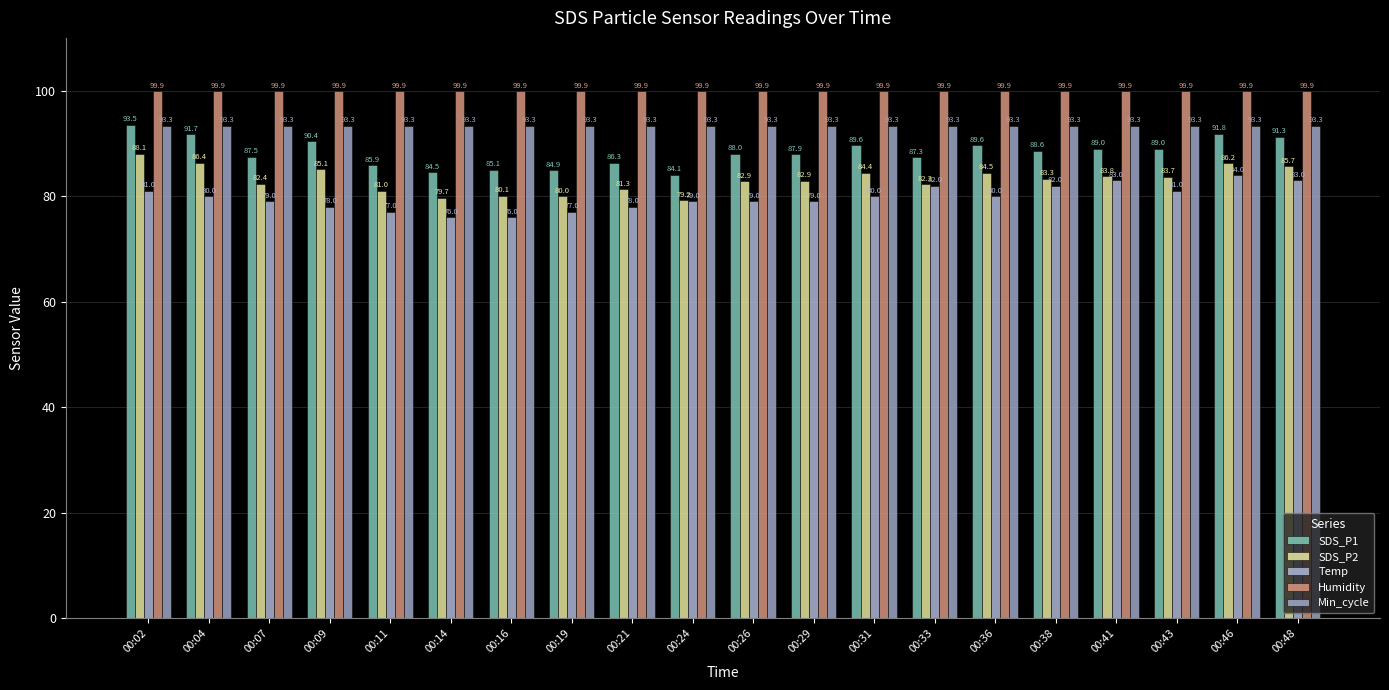

What is the value of the Humidity bar at the 2nd from the left?

99.9